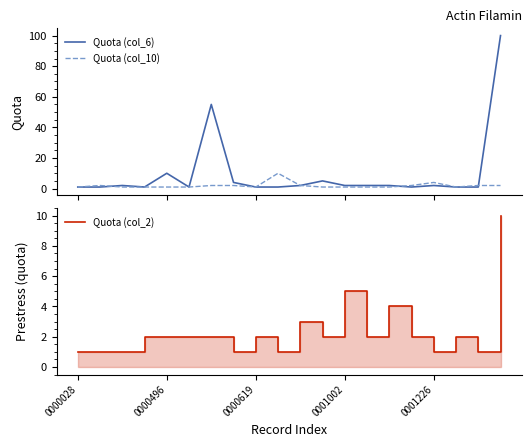

Does the chart display data point markers on the line(s)?

No